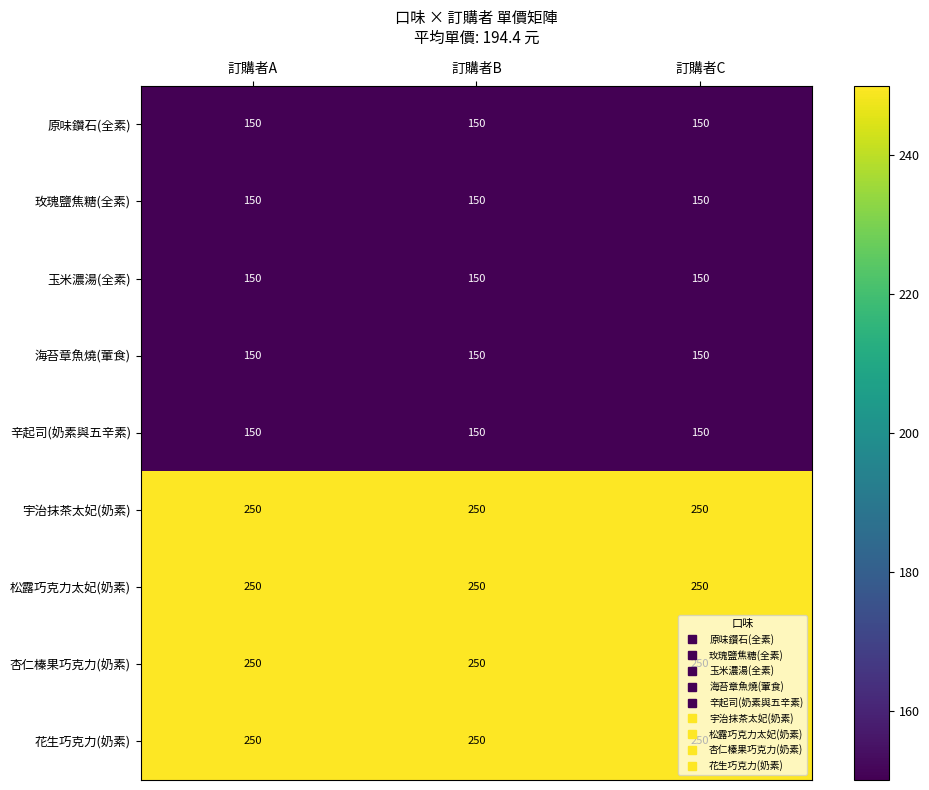

Read the 松露巧克力太妃(奶素) value at 訂購者B.

250